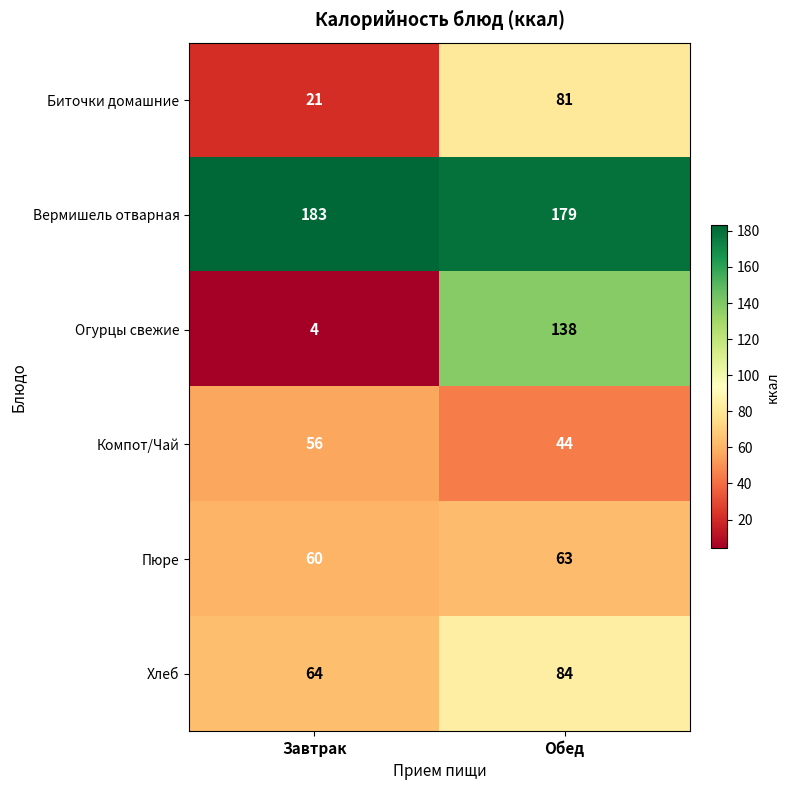

True or false: Биточки домашние has a value of 21 at Завтрак.

True